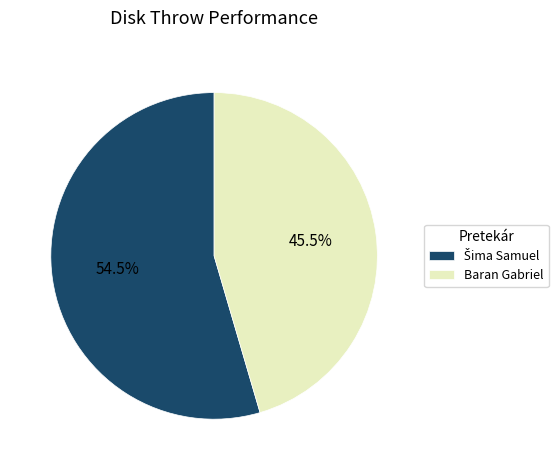

Does Baran Gabriel represent more than half of the total?

No